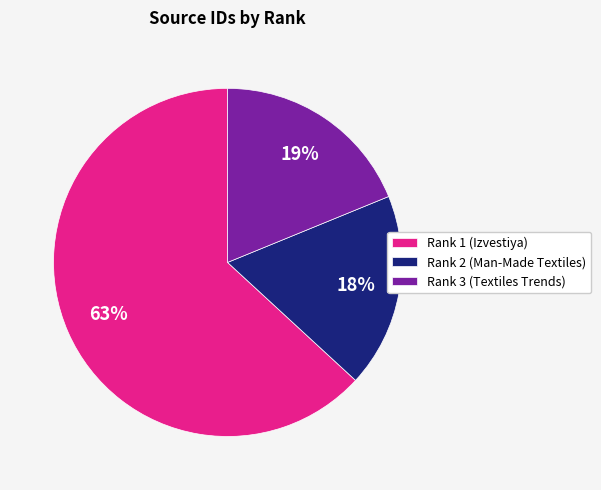

To the nearest percent, what is the combined percentage of Rank 2 (Man-Made Textiles) and Rank 1 (Izvestiya)?

81%